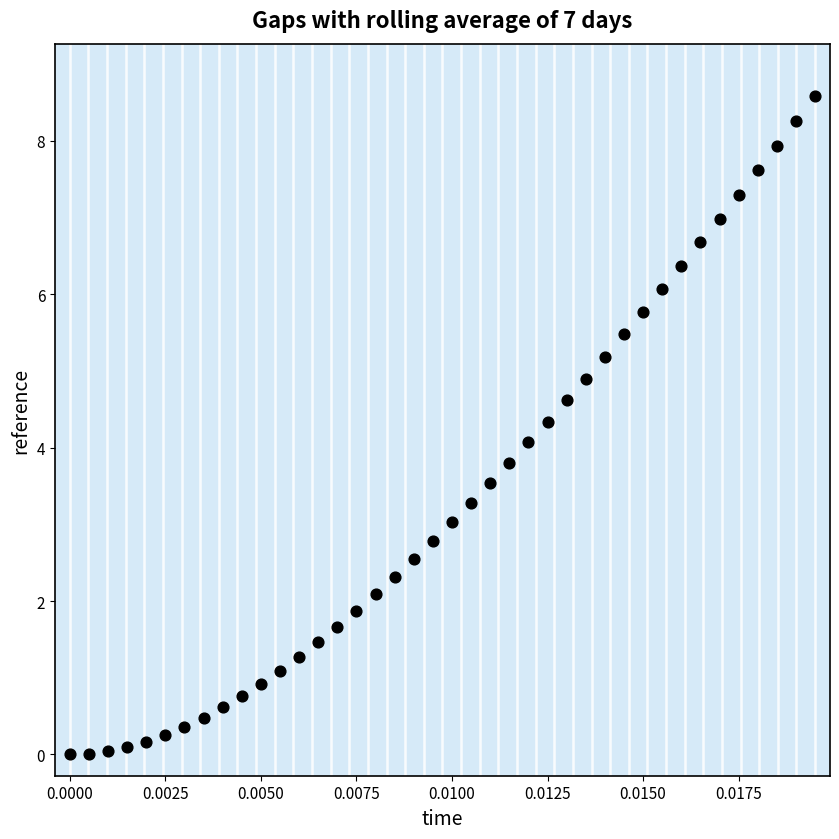

What is the range of Y values (max minus min)?

8.6